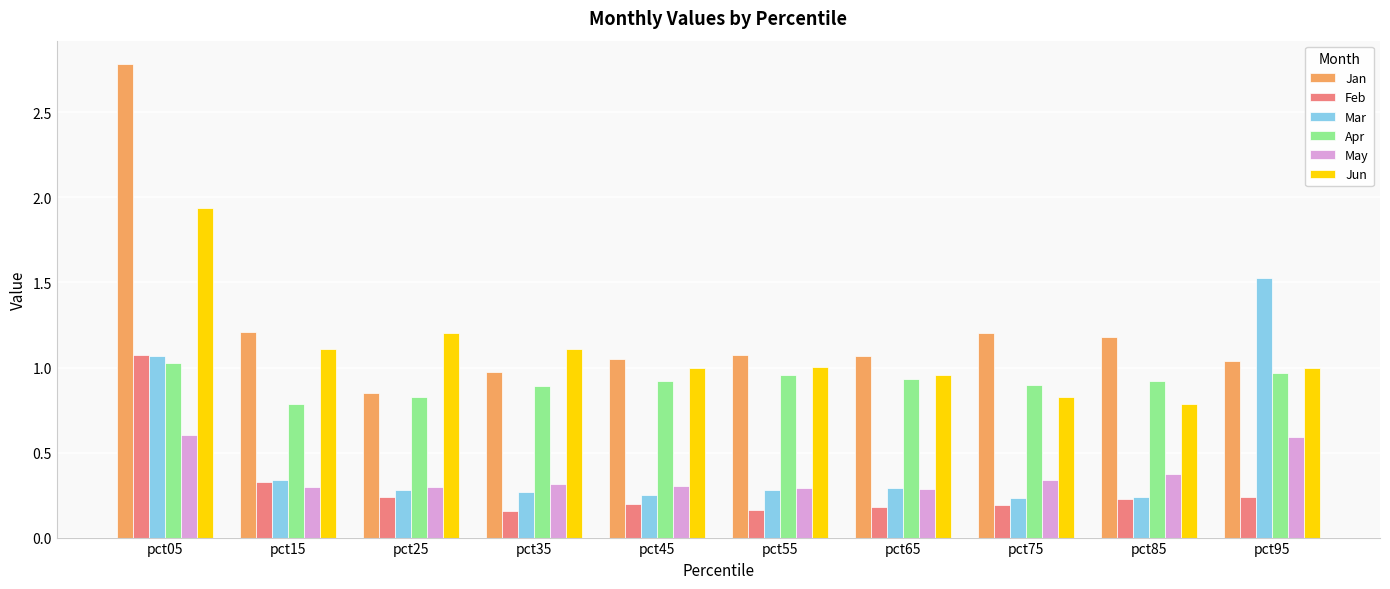

At how many categories does at least one series exceed 2?

1